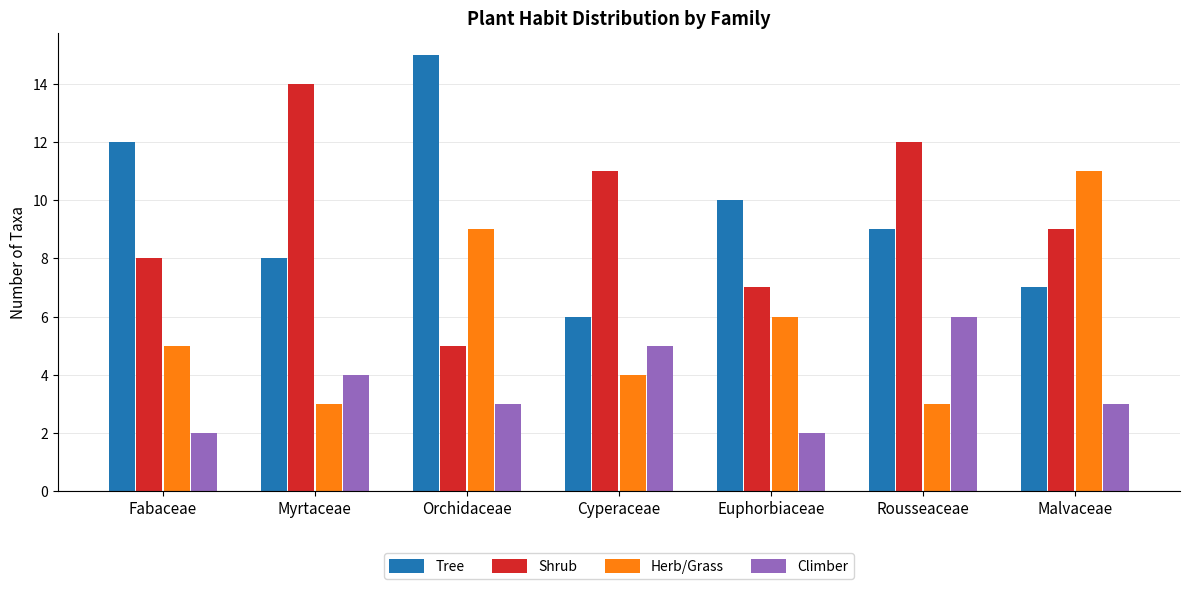

At Malvaceae, list the series in order from smallest to largest.

Climber, Tree, Shrub, Herb/Grass